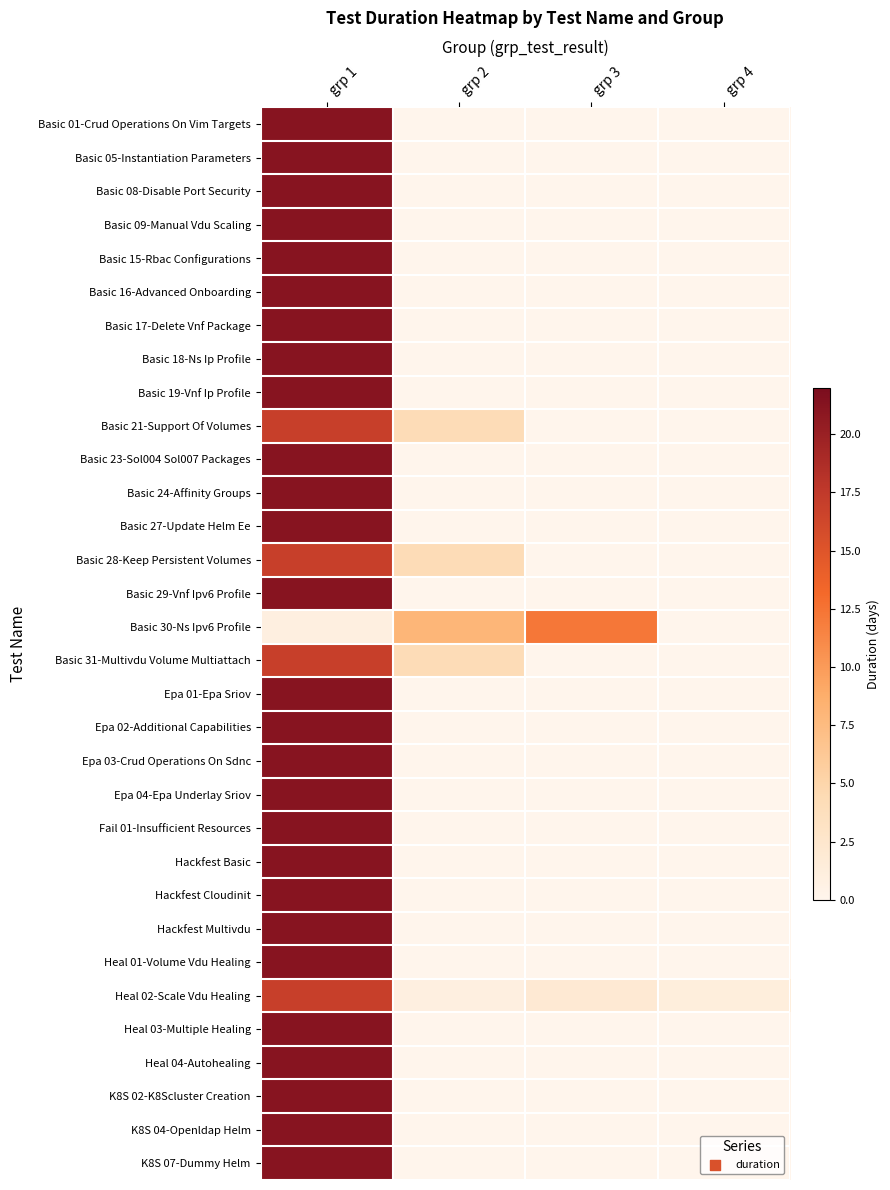

Which label corresponds to the largest value in the chart?

grp 1